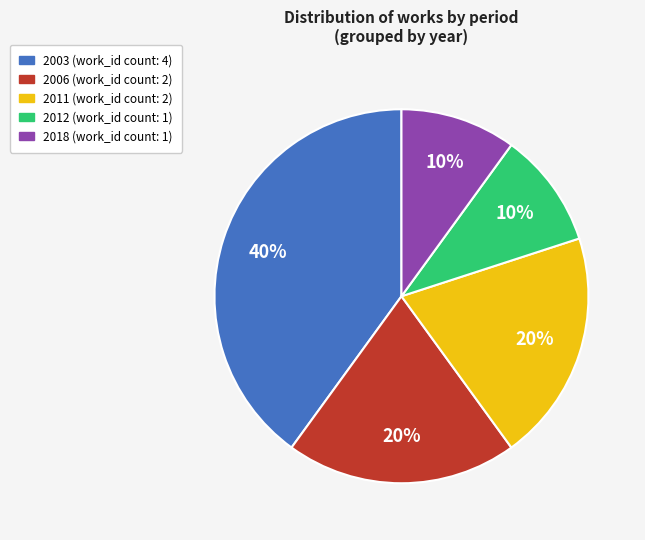

To the nearest percent, what is the average slice percentage?

20%